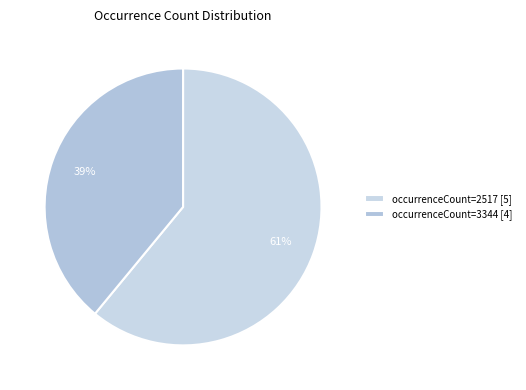

To the nearest percent, what is the difference between the largest and smallest slice percentages?

22%